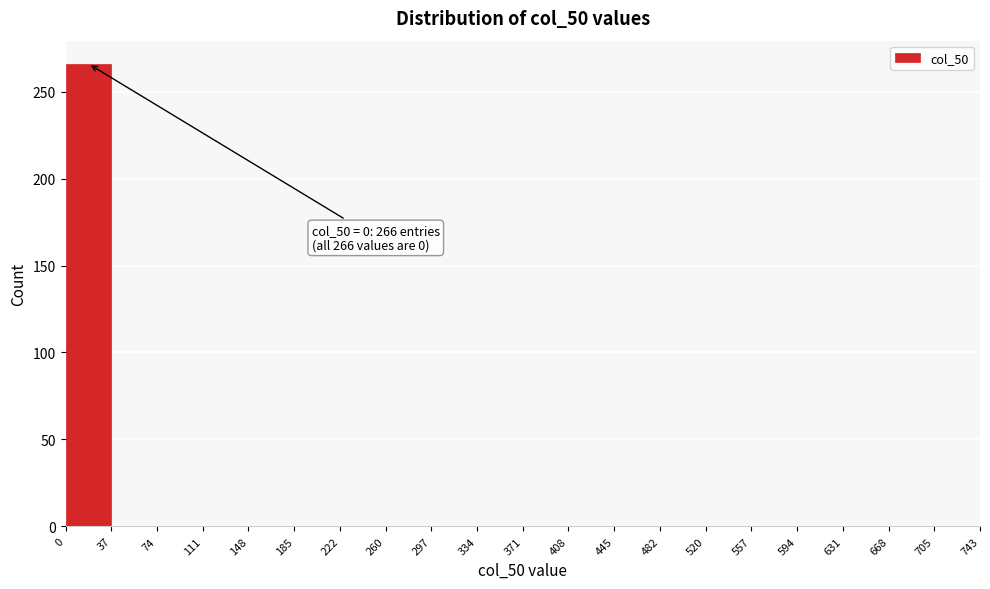

Which range on the x-axis has the tallest bar?

0 to 37